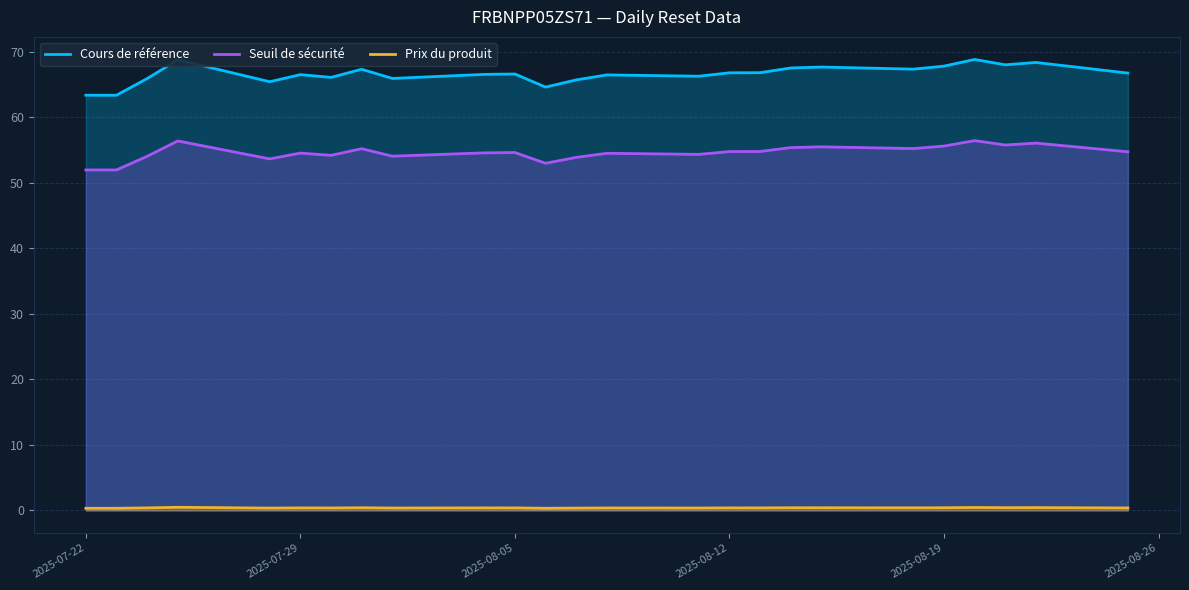

In Prix du produit, how many points are higher than both neighbors (excluding endpoints)?

6